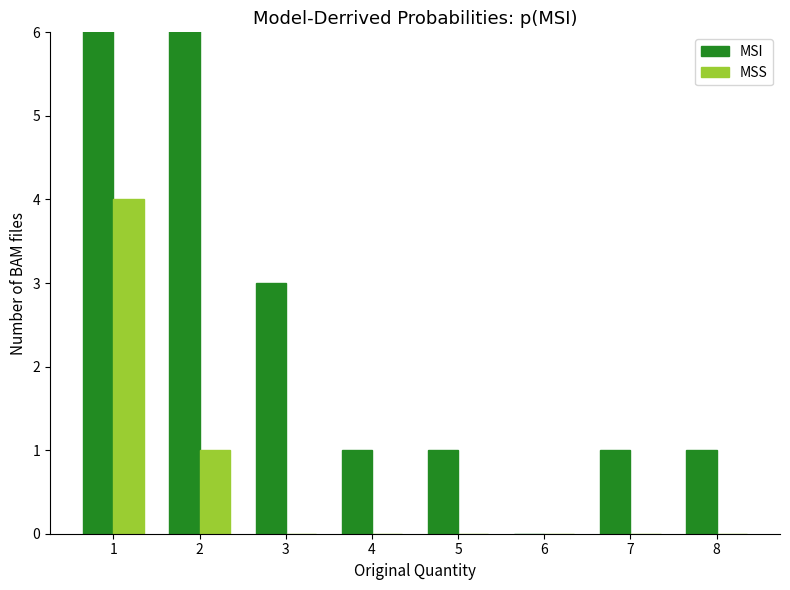

How many Other Vendors values are between 0 and 1?

7